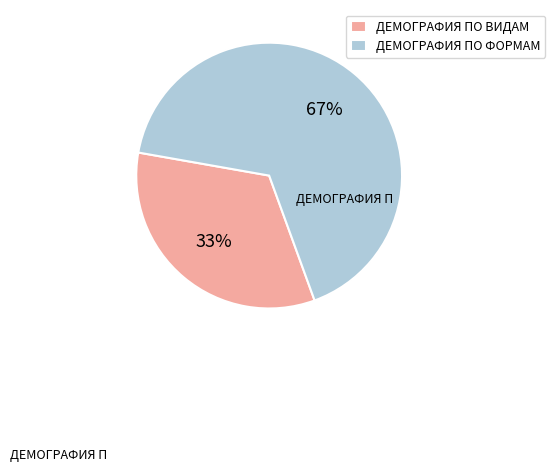

To the nearest percent, what is the average slice percentage?

50%